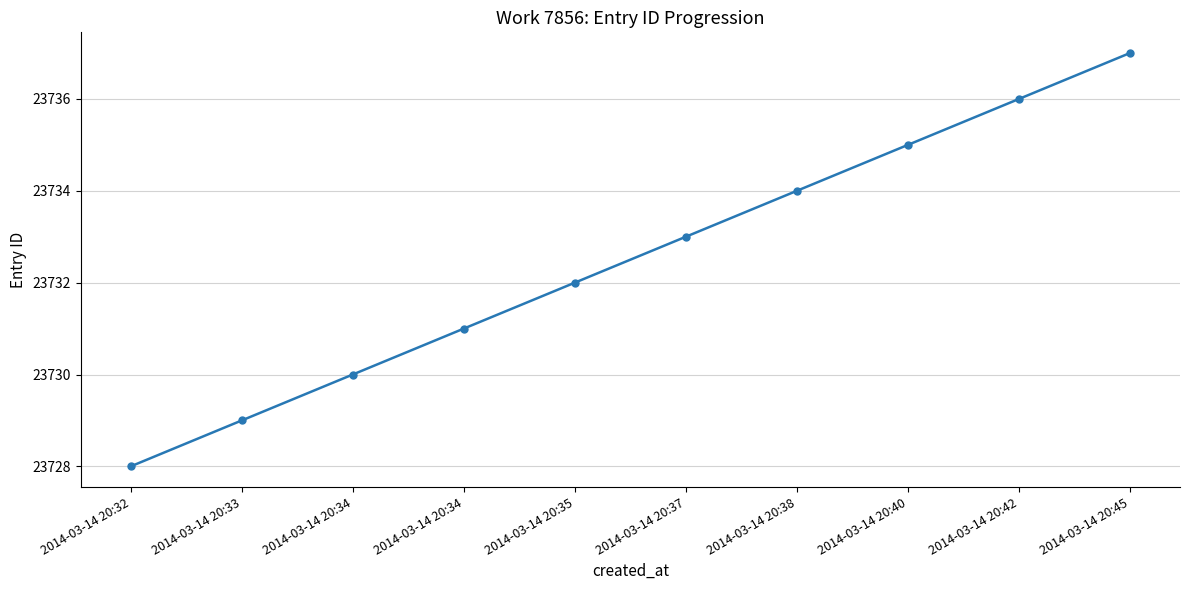

How many values are below 23733?

5